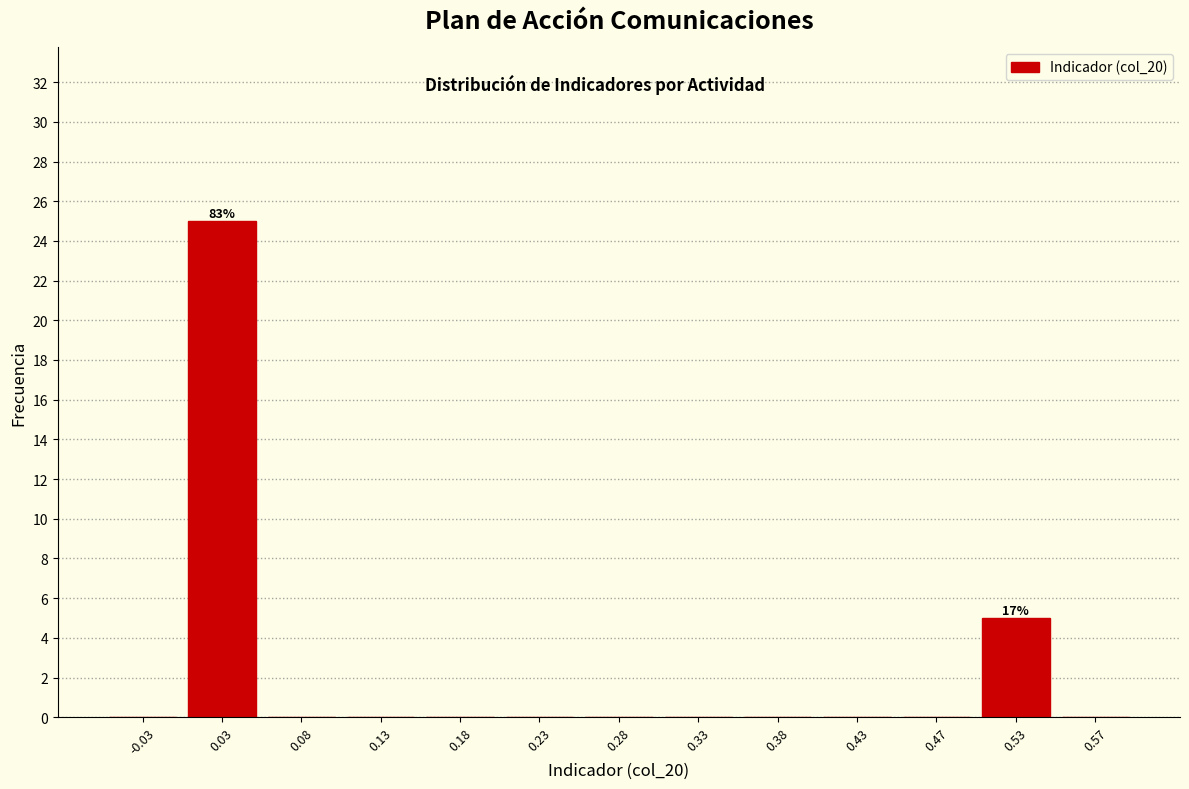

Which range on the x-axis has the tallest bar?

0.00 to 0.05